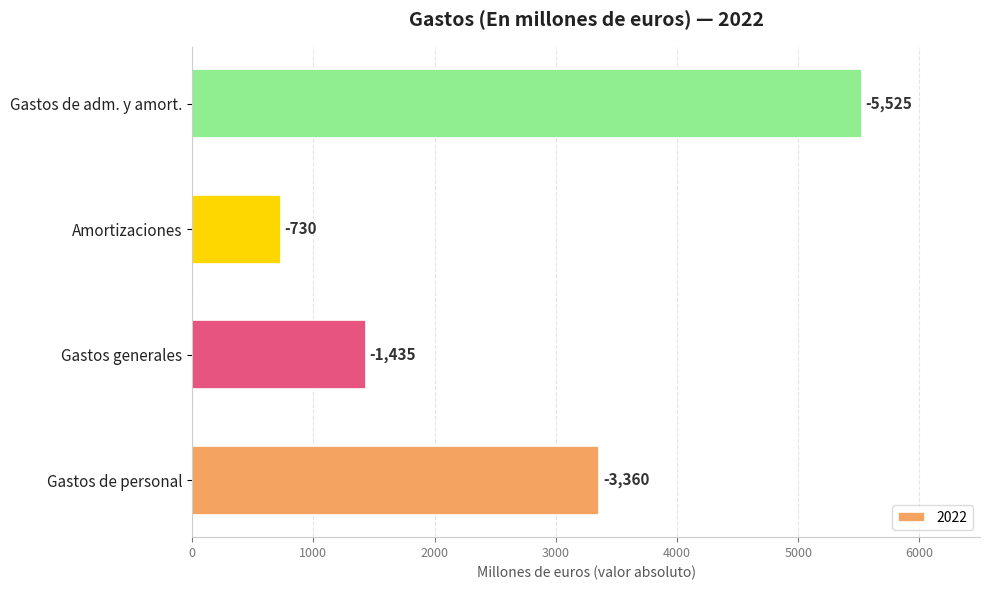

How many bars are there in total?

4